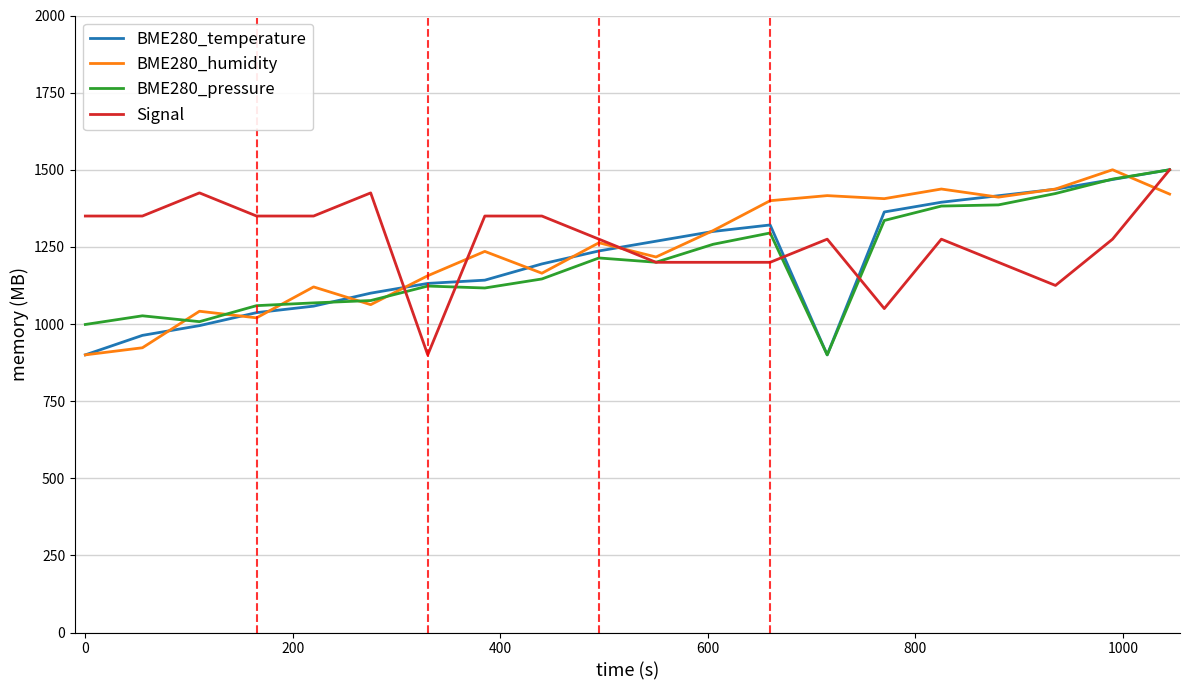

What is the greatest value displayed?

1500.0